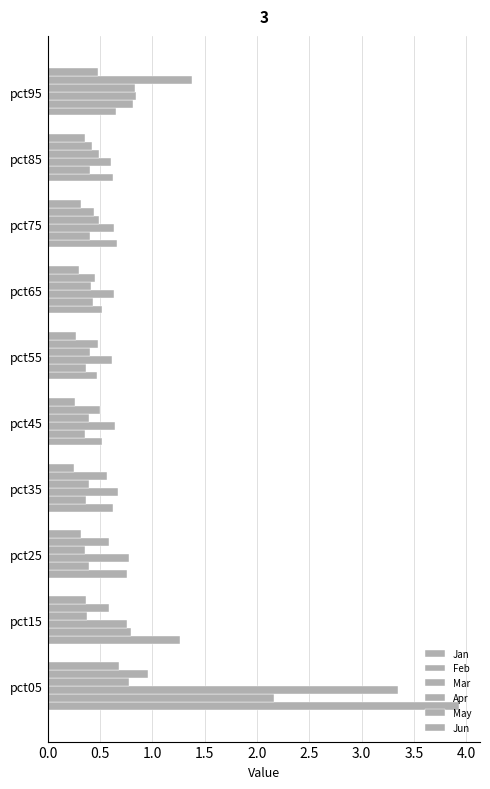

How many series are shown in this chart?

6